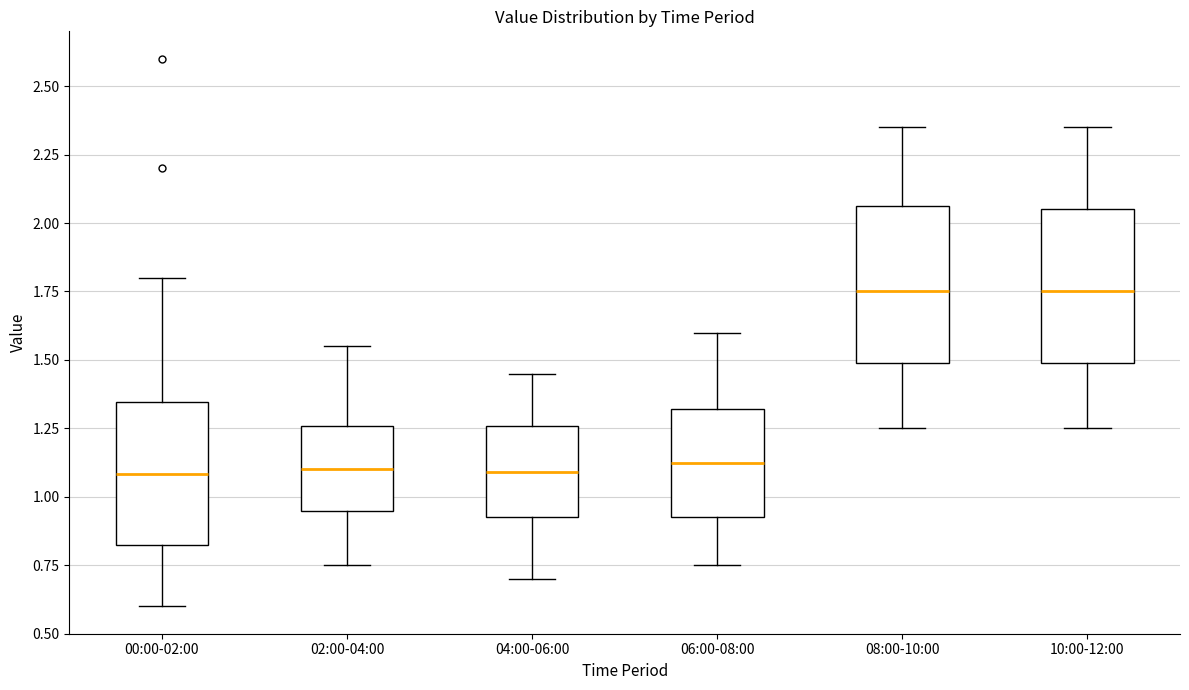

Where is the lower edge of the box for 06:00-08:00 on the y-axis? The values are not printed on the chart, so give them approximately, as read against the axis.

0.95